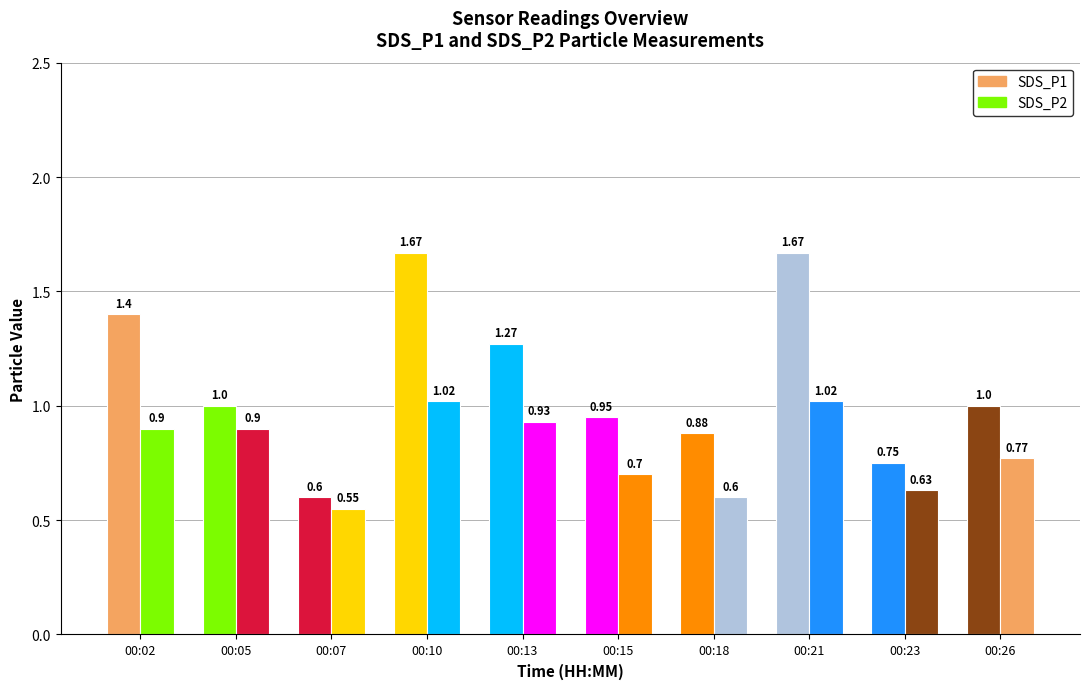

Which series has the largest range (max minus min)?

SDS_P1